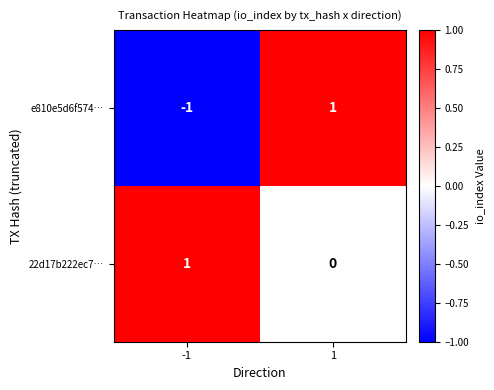

The 22d17b222ec7… series shows 1 at -1. True or false?

True